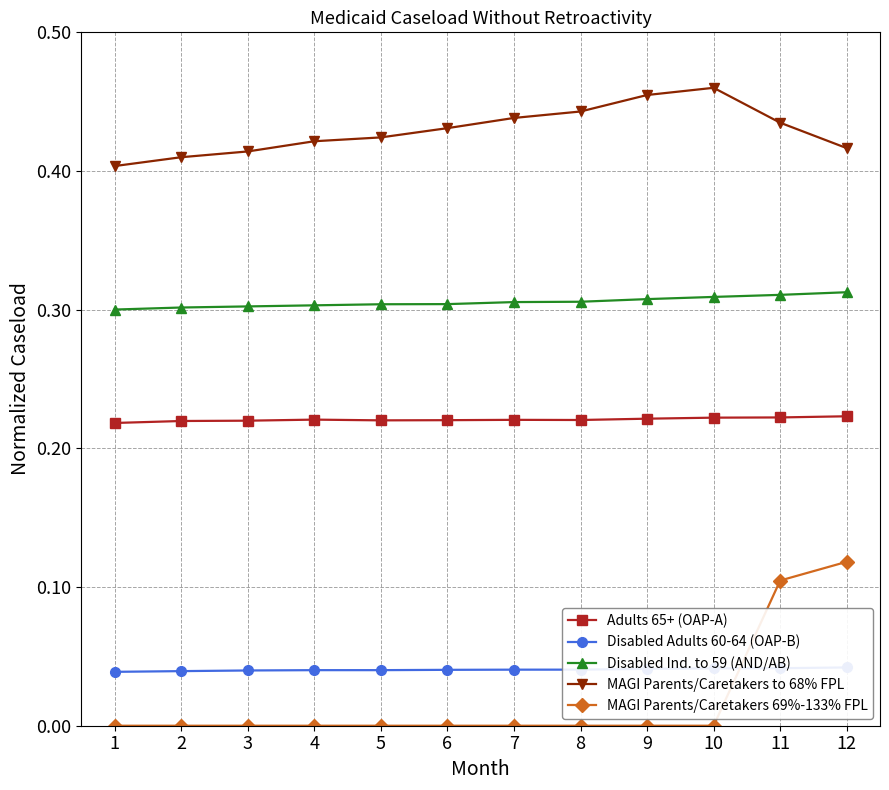

What is the value of the Disabled Ind. to 59 (AND/AB) point at the 12th from the left?

0.3